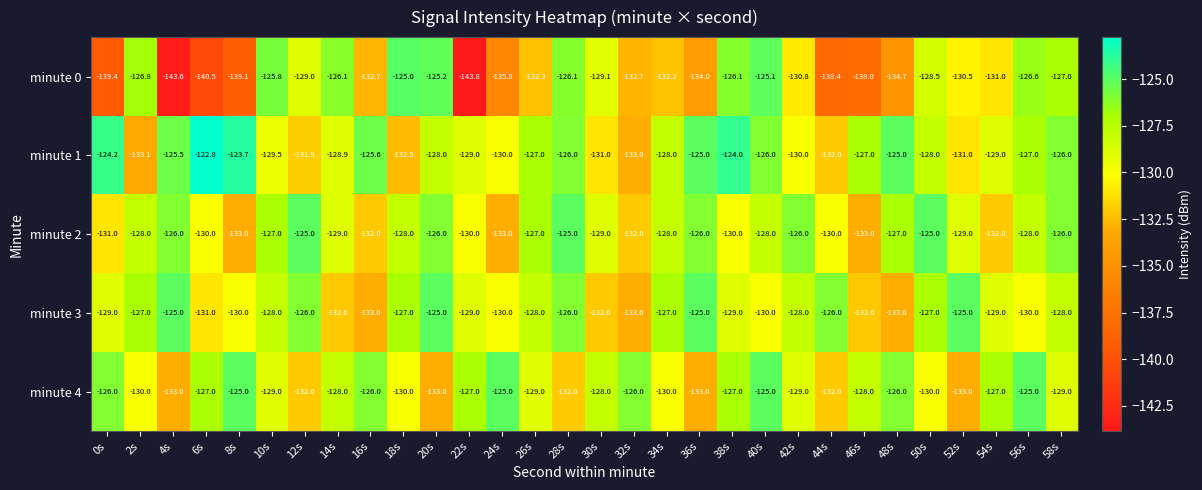

Which label corresponds to the smallest value in the chart?

22s